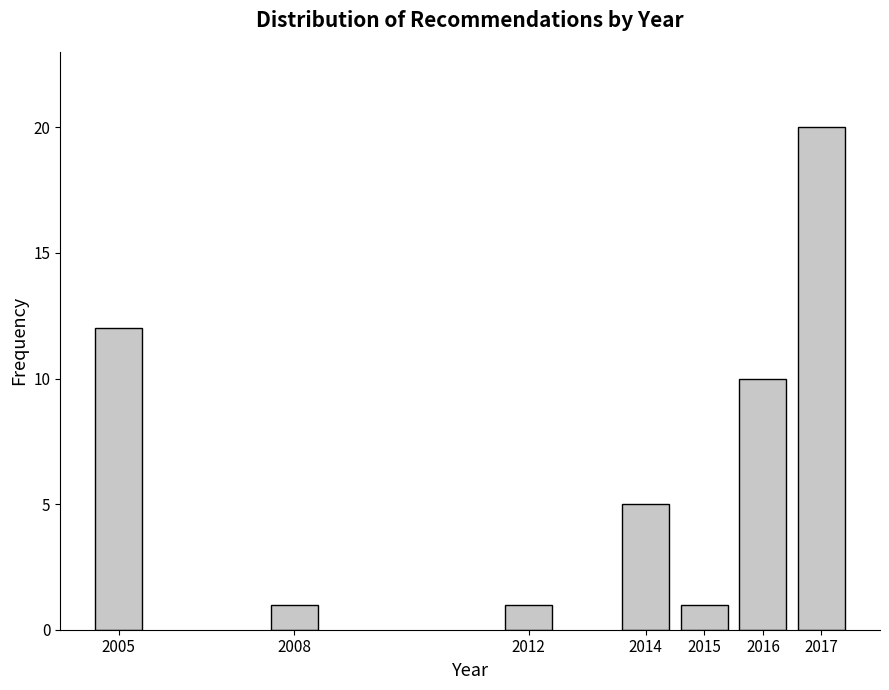

Reading left to right, transcribe all the data shown in this chart.

12	1	1	5	1	10	20